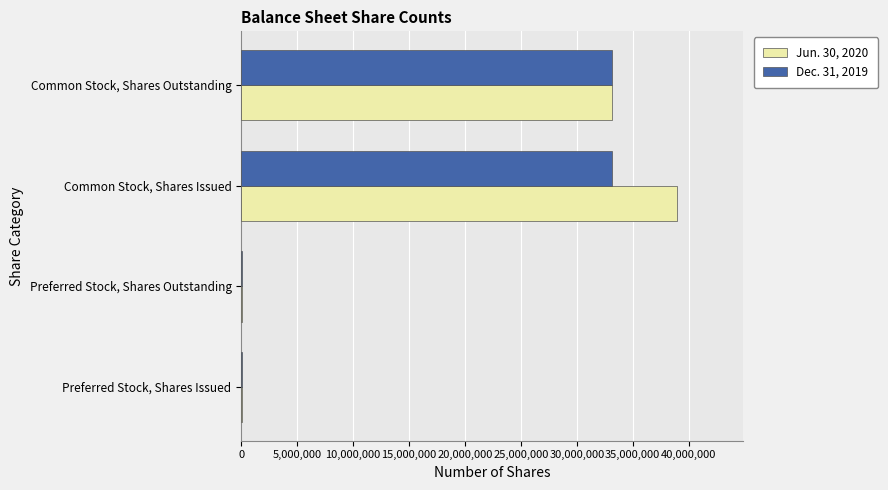

The value of Jun. 30, 2020 at Common Stock, Shares Issued is 39004106. True or false?

True